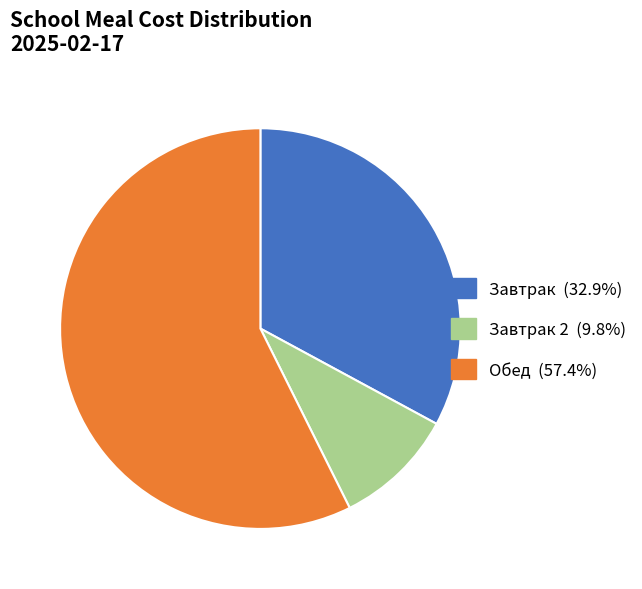

Does any single category account for the majority?

Yes